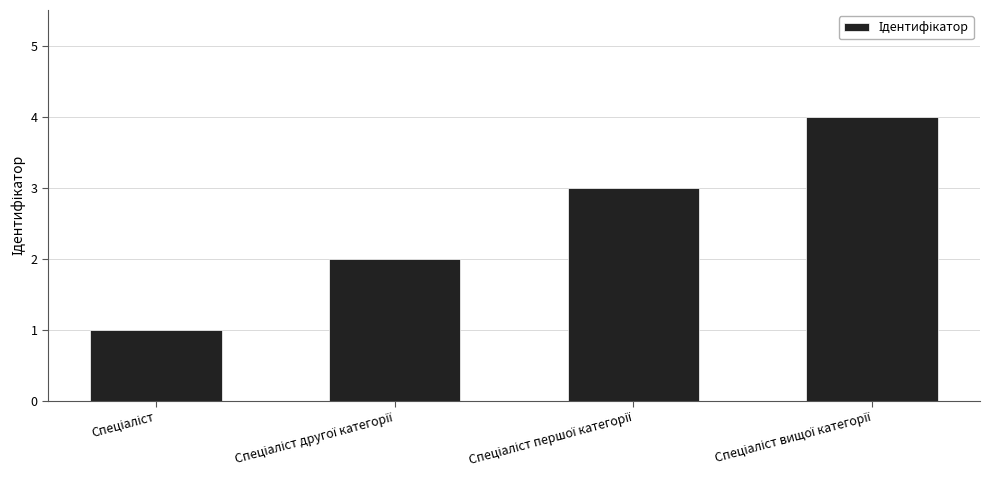

What is the sum of all values?

10